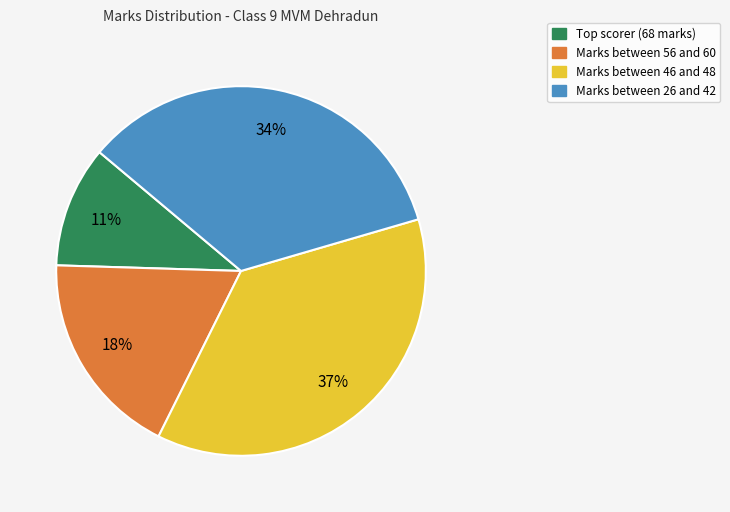

Is there a majority slice in this chart?

No